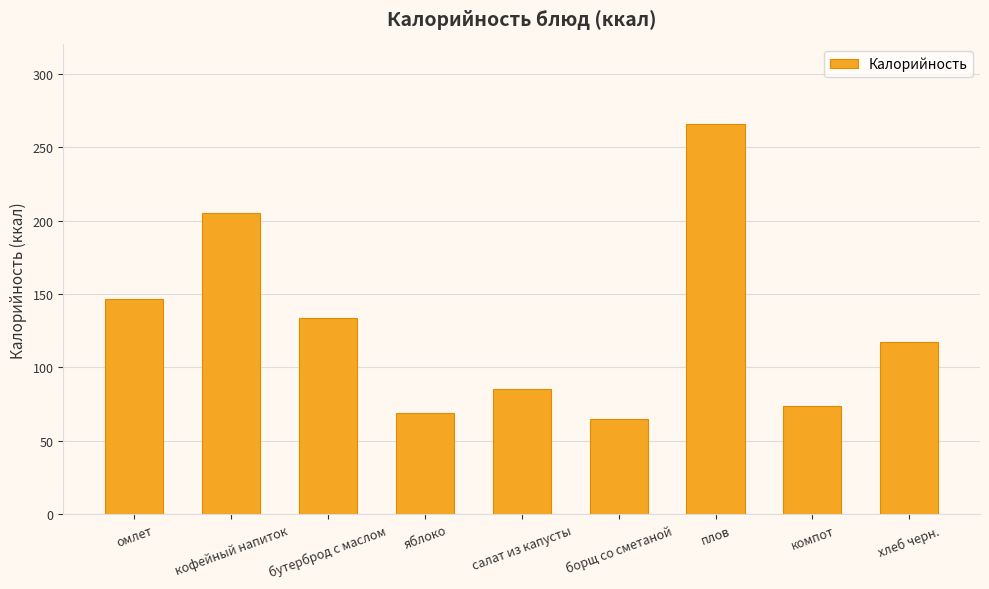

At which label is the value closest to 165?

омлет